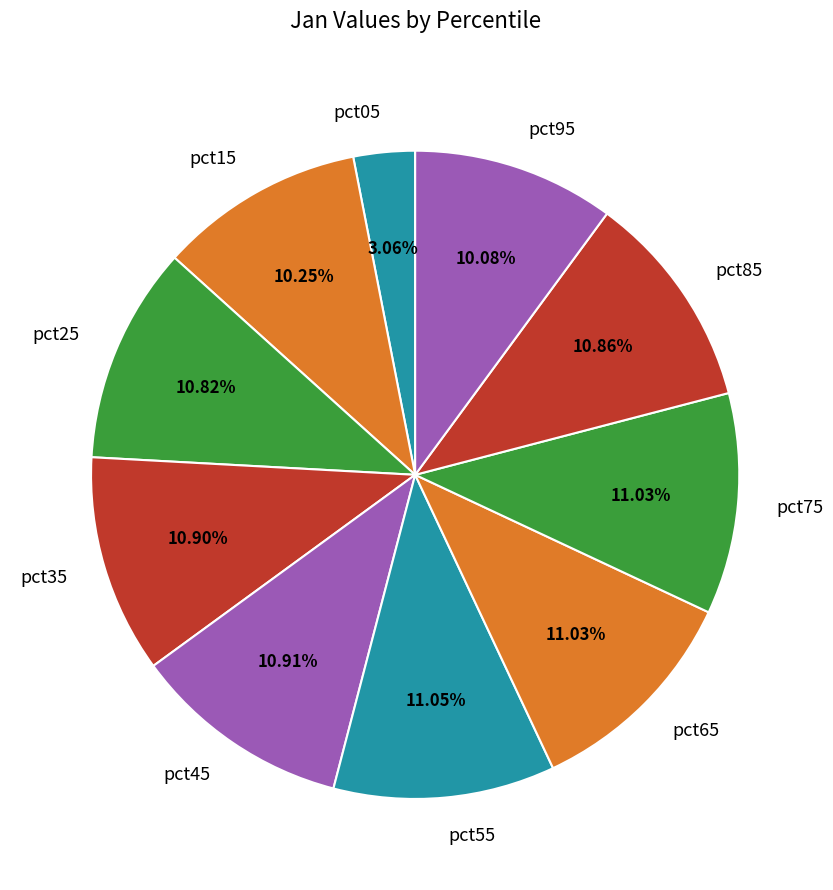

Do pct15 and pct95 together represent more than half of the pie?

No